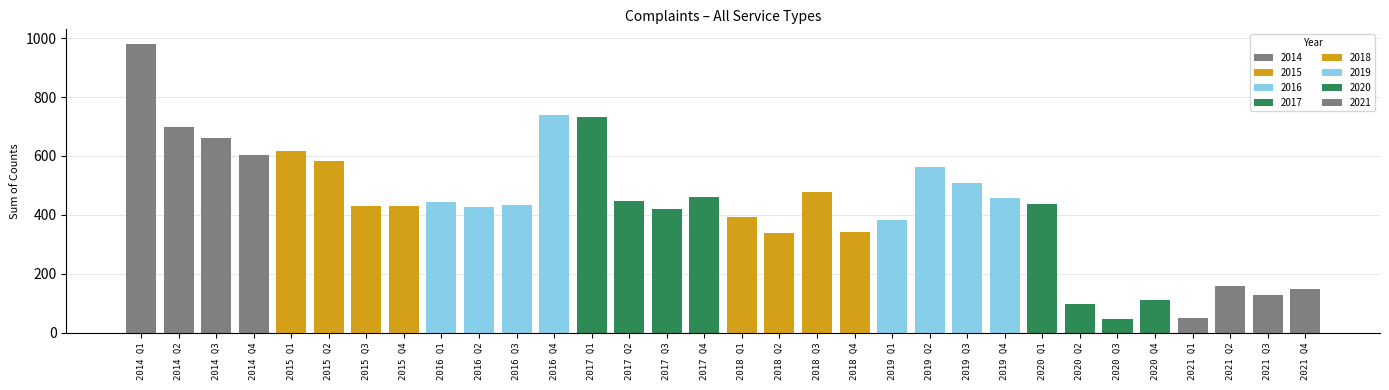

What is the value of the 23rd bar from the left?

507